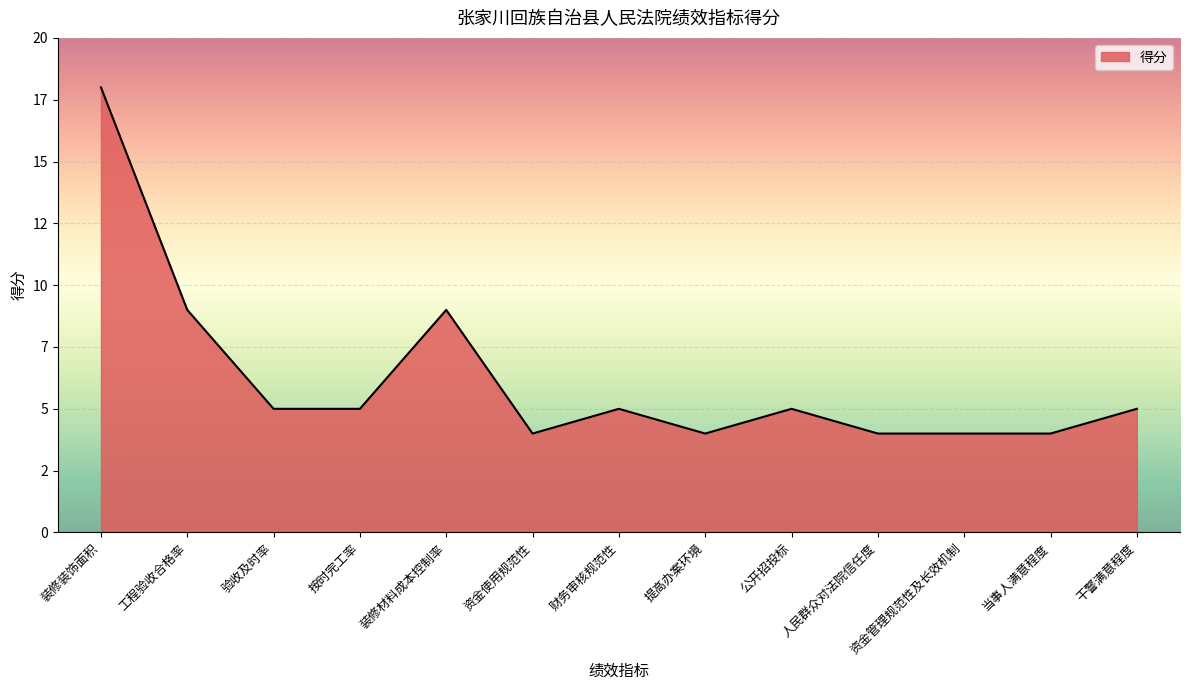

Reading left to right, extract all data points from this chart.

装修装饰面积=18	工程验收合格率=9	验收及时率=5	按时完工率=5	装修材料成本控制率=9	资金使用规范性=4	财务审核规范性=5	提高办案环境=4	公开招投标=5	人民群众对法院信任度=4	资金管理规范性及长效机制=4	当事人满意程度=4	干警满意程度=5